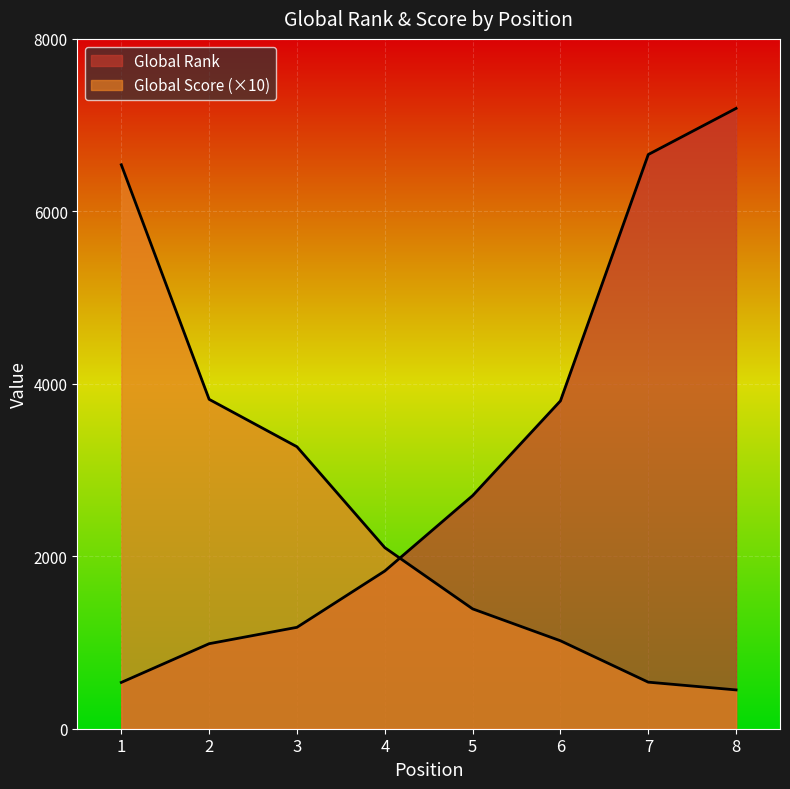

What is the difference between the highest and lowest values at 4?

271